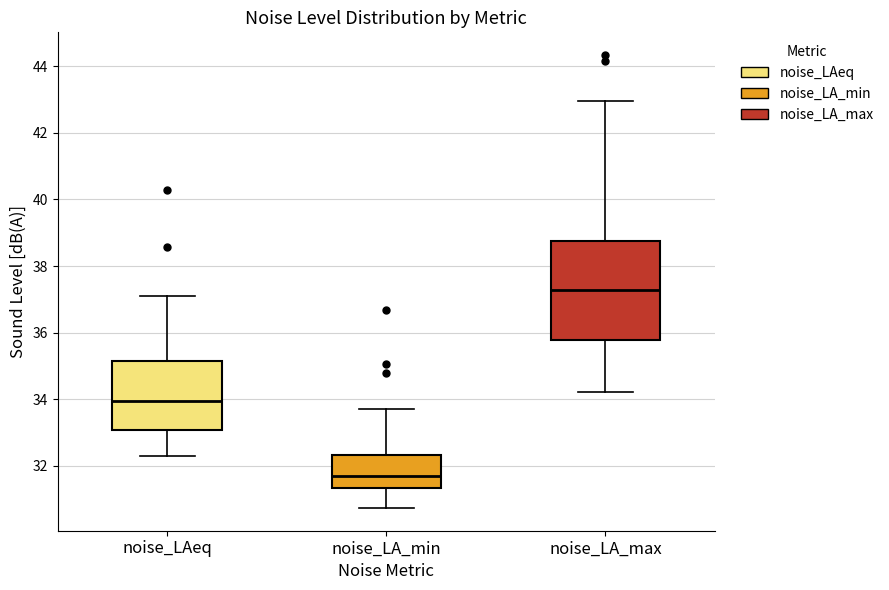

Which box has the lowest median line?

noise_LA_min